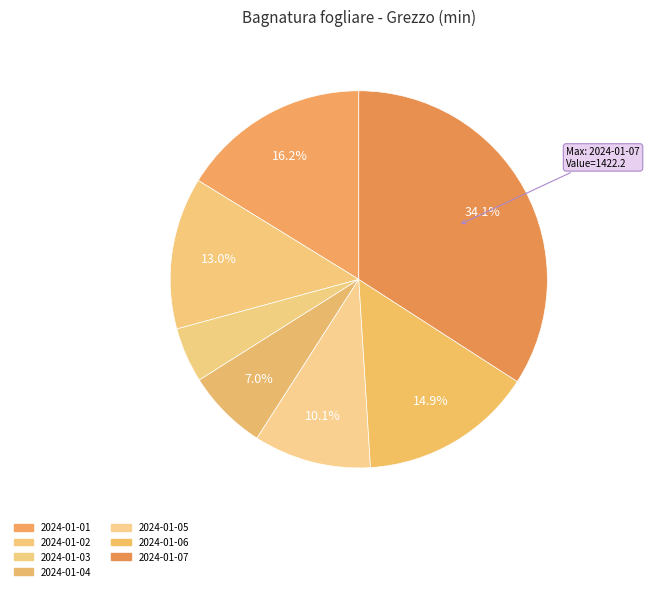

Is 2024-01-03 the majority of the pie?

No